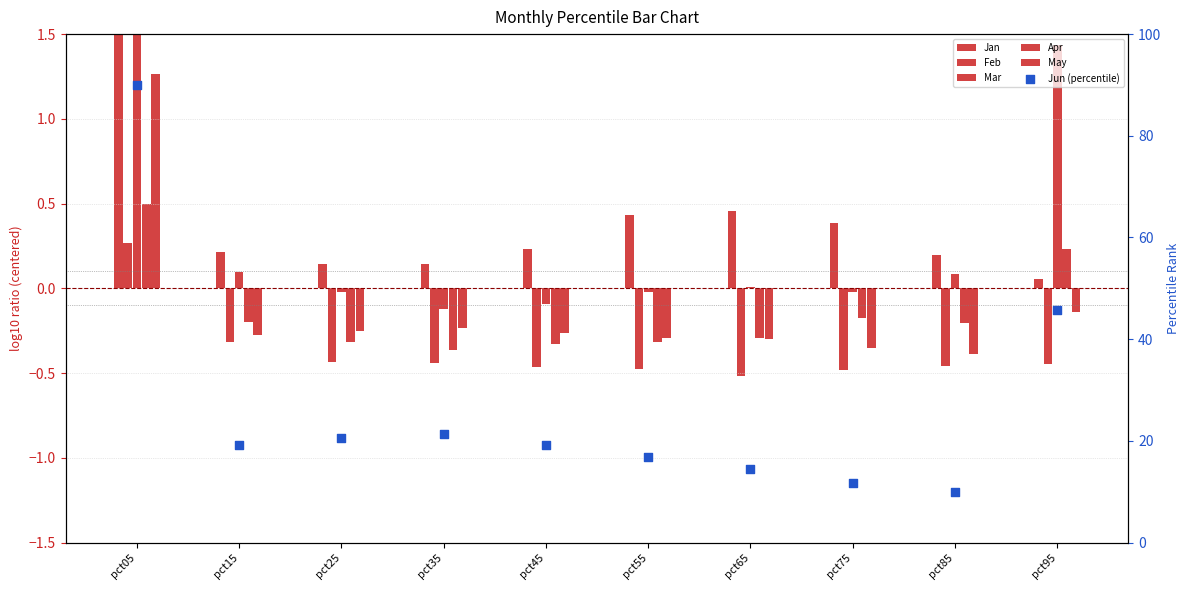

At how many categories does at least one series exceed 27?

2